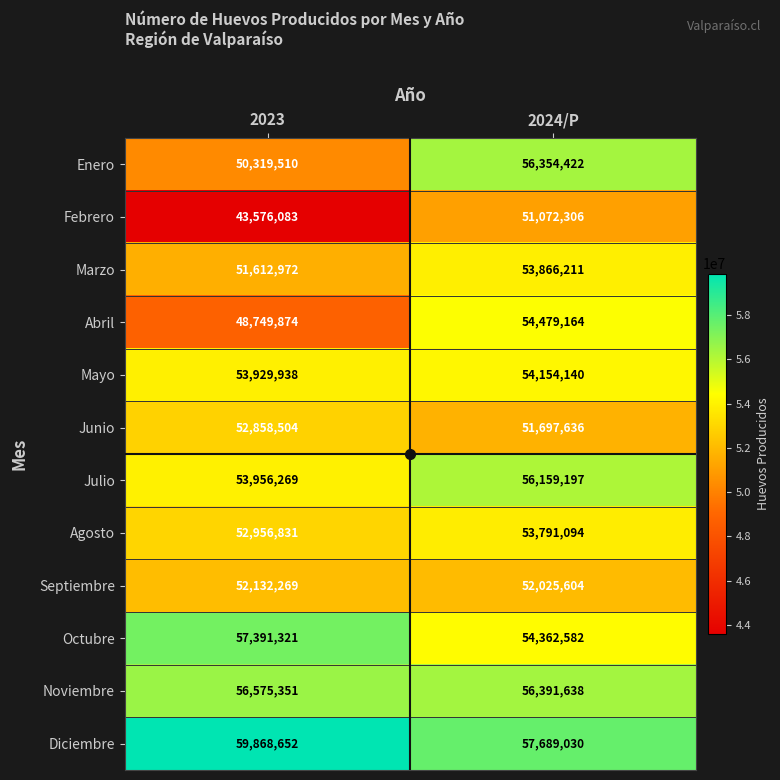

Between 2023 and 2024/P, which series saw the biggest shift?

Febrero